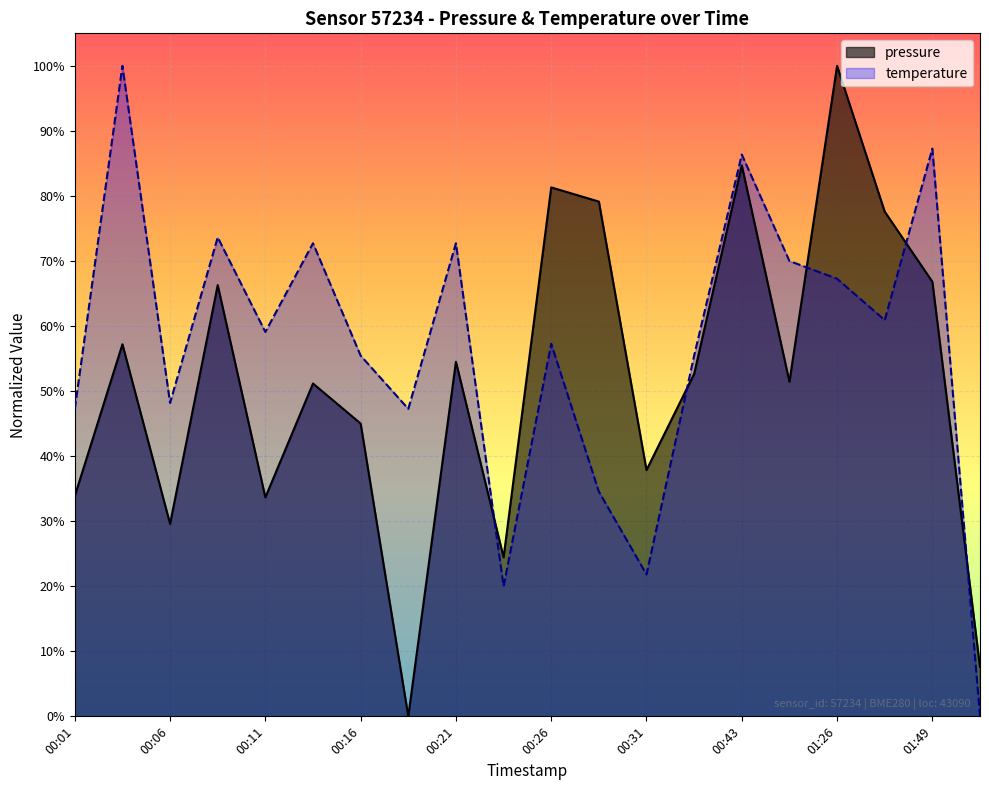

What is the label of the 15th point from the left?

00:43